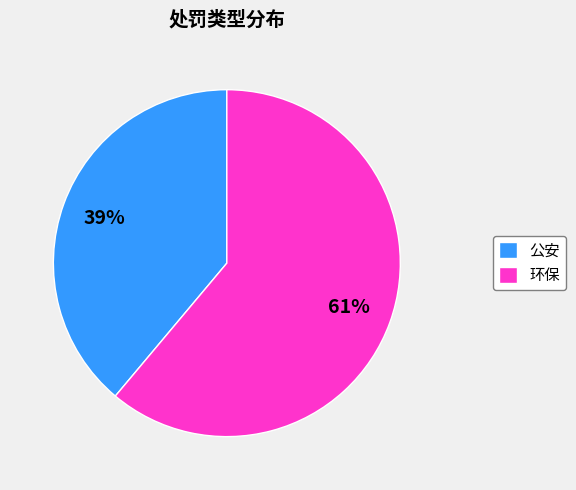

The 环保 slice represents 47% of the pie. True or false?

False